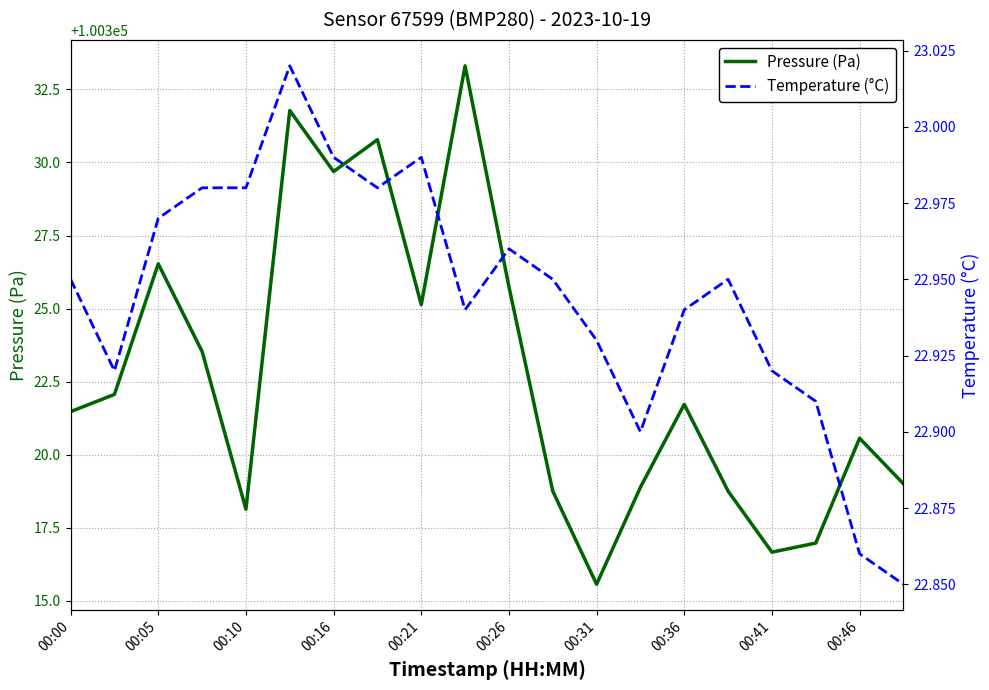

How many values in the Pressure (Pa) series exceed 100321?

11